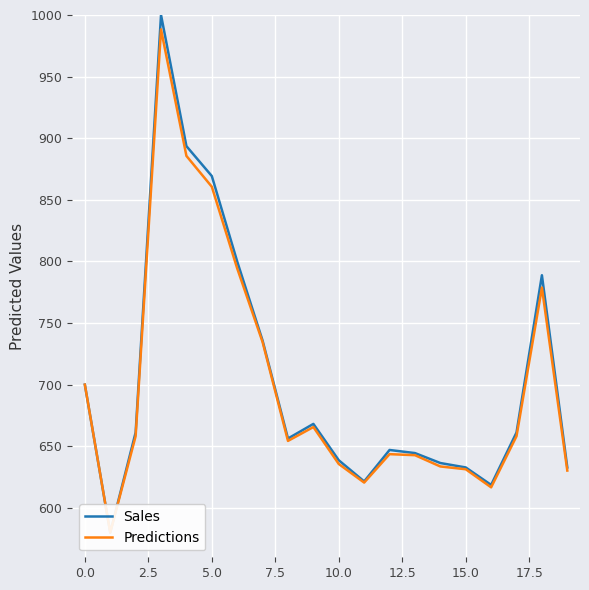

In Predictions, how many points are higher than both neighbors (excluding endpoints)?

4